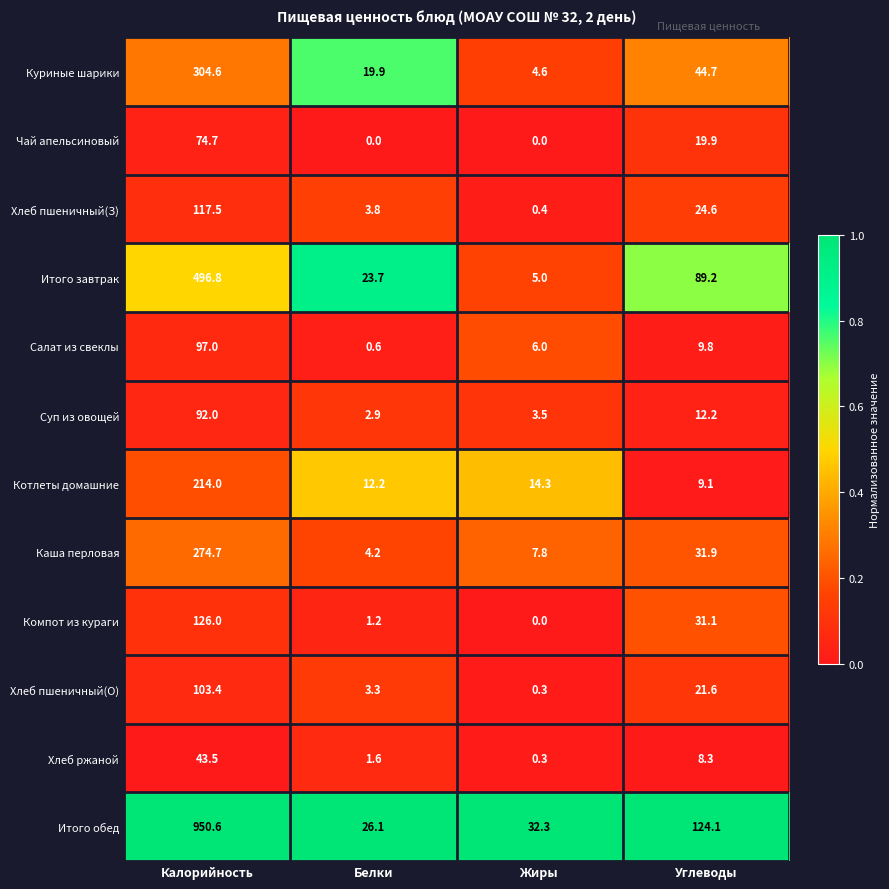

Which series has the largest total across all categories?

Итого обед